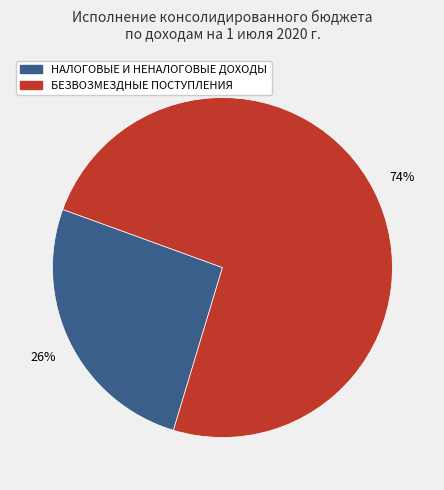

Is there a majority slice in this chart?

Yes